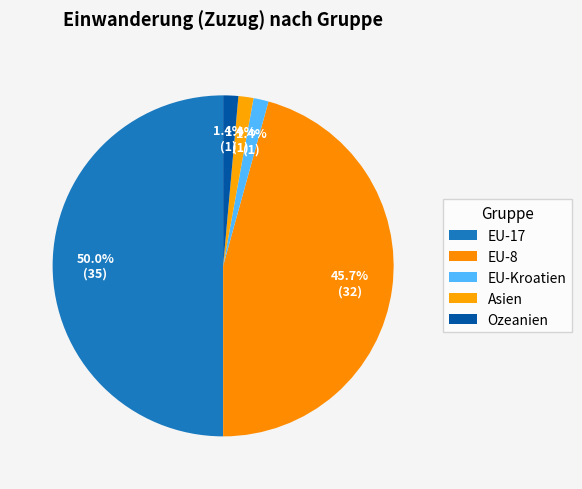

How many slices are in this pie chart?

5